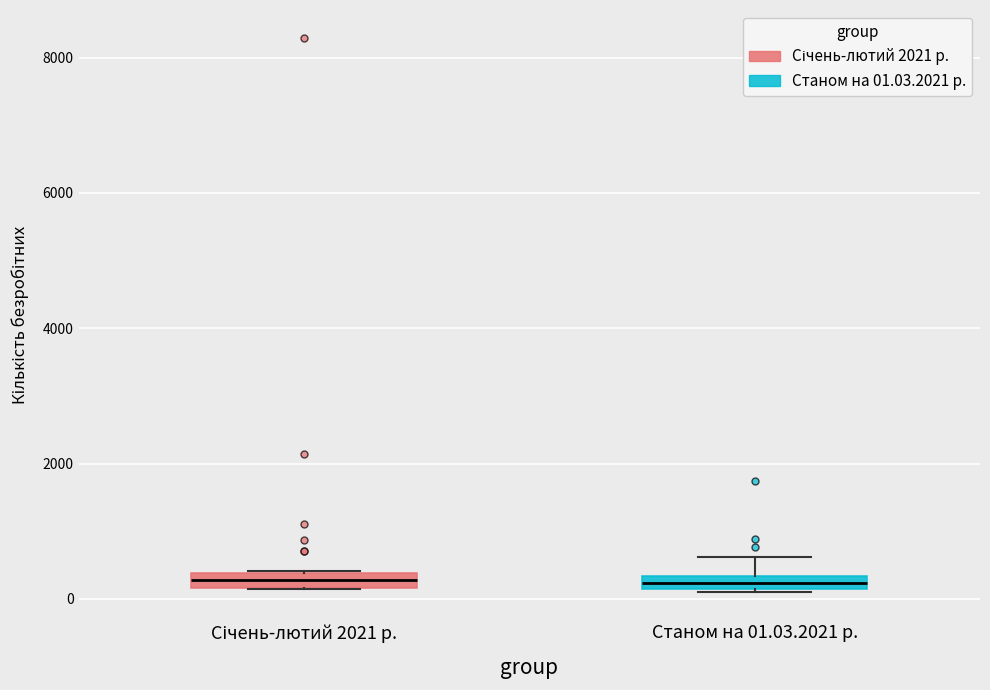

Where is the upper edge of the box for Січень-лютий 2021 р. on the y-axis? The values are not printed on the chart, so give them approximately, as read against the axis.

400